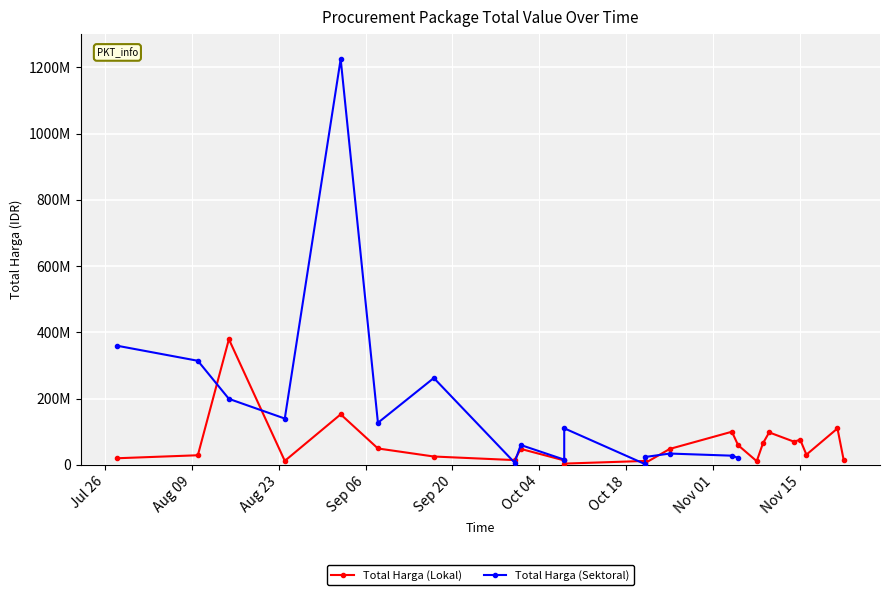

What is the value of the 11th point from the left?

13442000